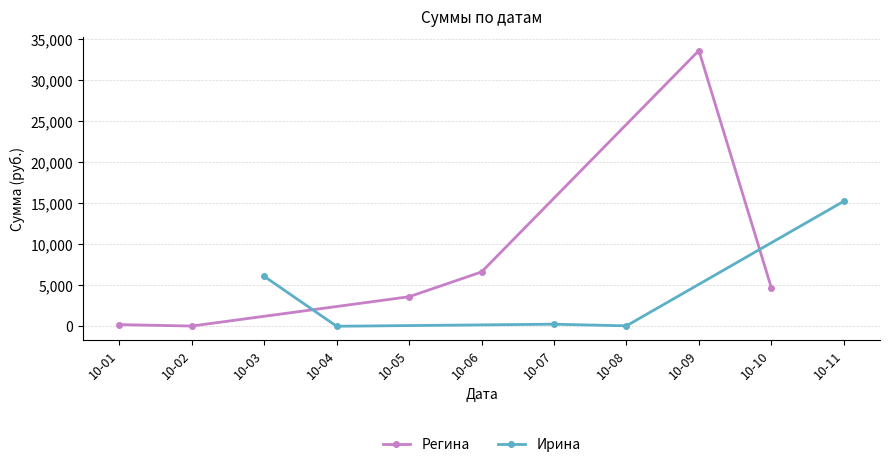

At which category does Регина reach its first local peak?

10-09